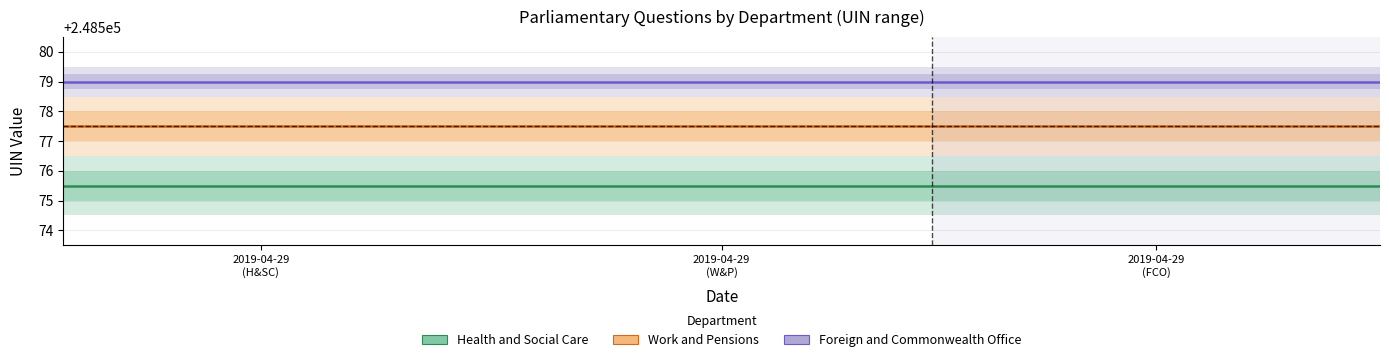

True or false: Health and Social Care and Foreign and Commonwealth Office intersect in this chart.

False